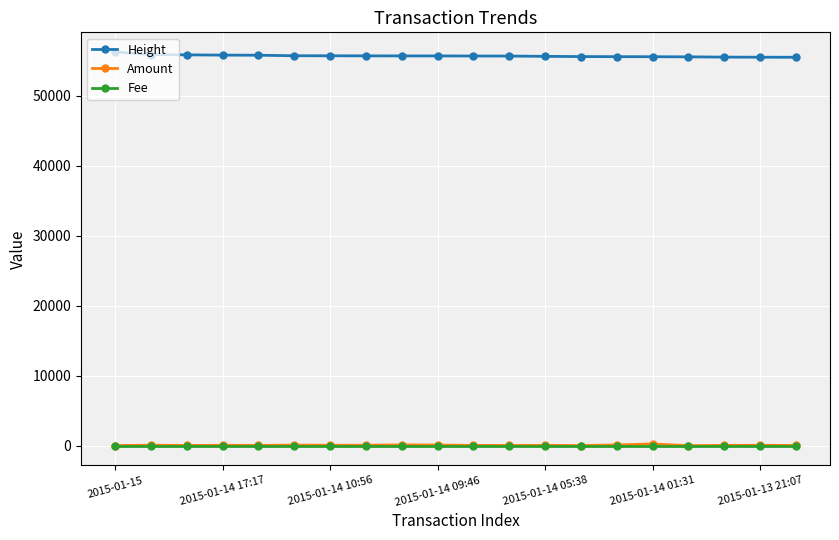

True or false: Height and Amount cross at least once.

False